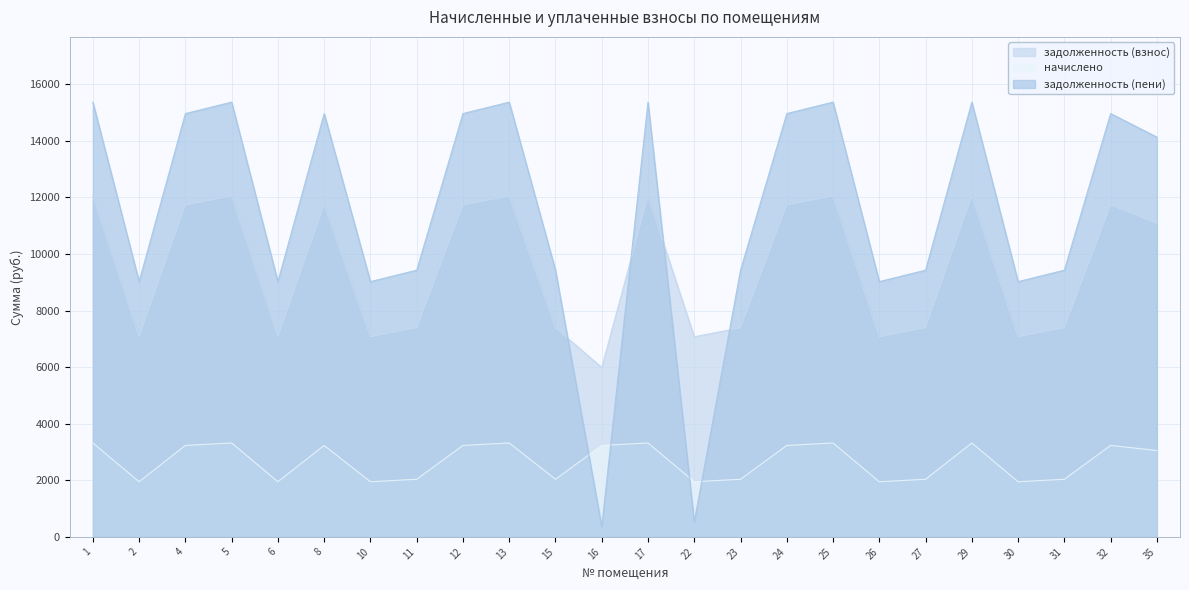

How many lines are shown in the chart?

3